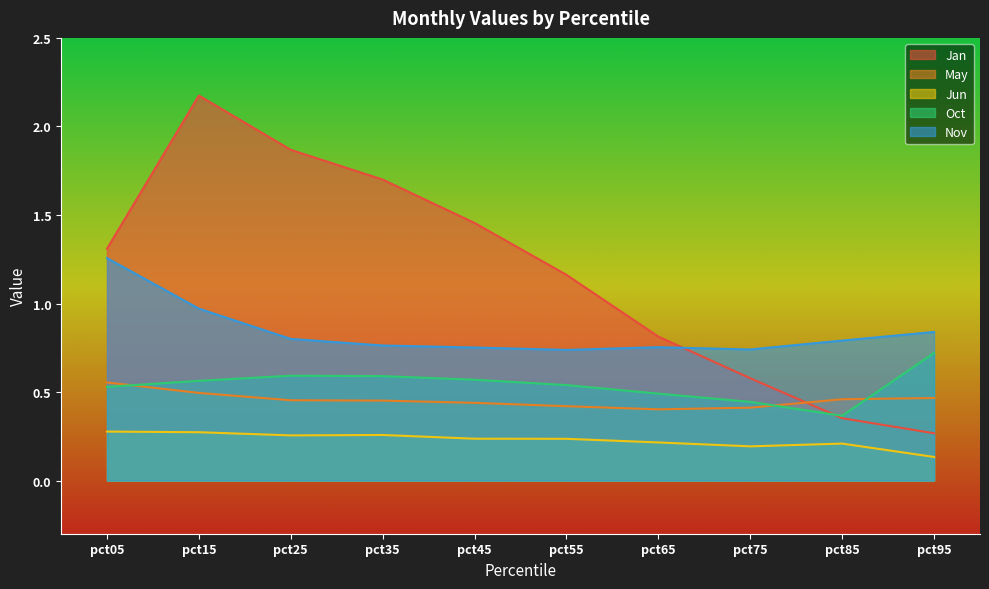

True or false: Jun has a value of 0.5 at pct15.

False